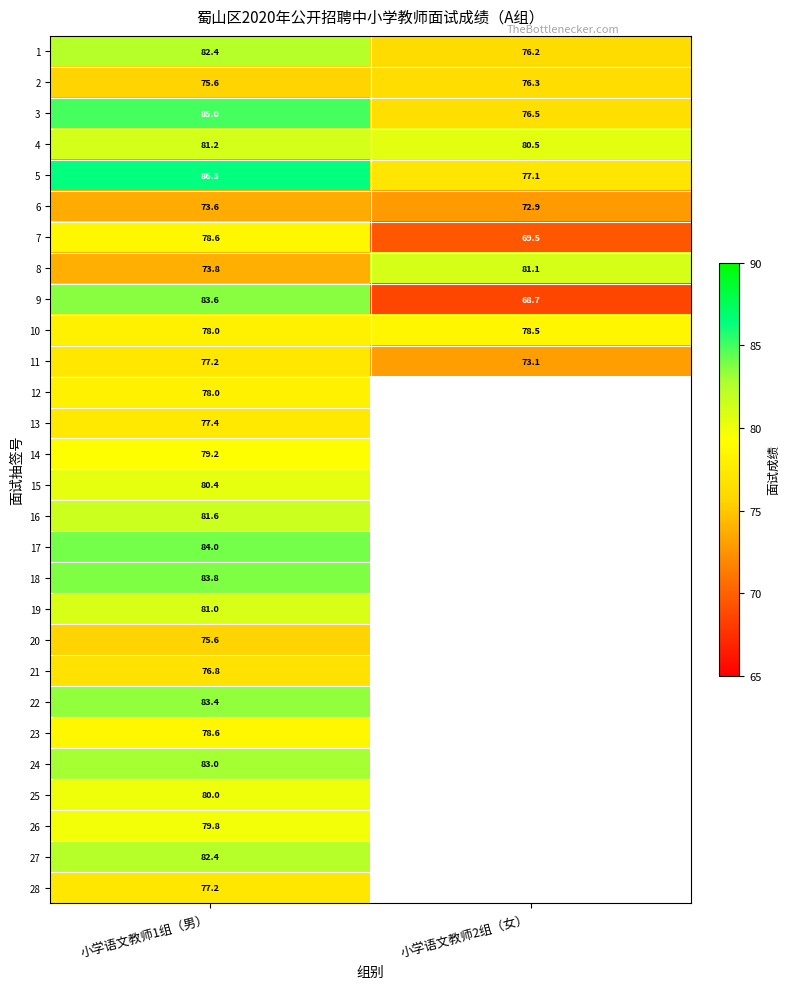

Is the value of 17 at 小学语文教师1组（男） greater than the value of 8 at 小学语文教师1组（男）?

Yes